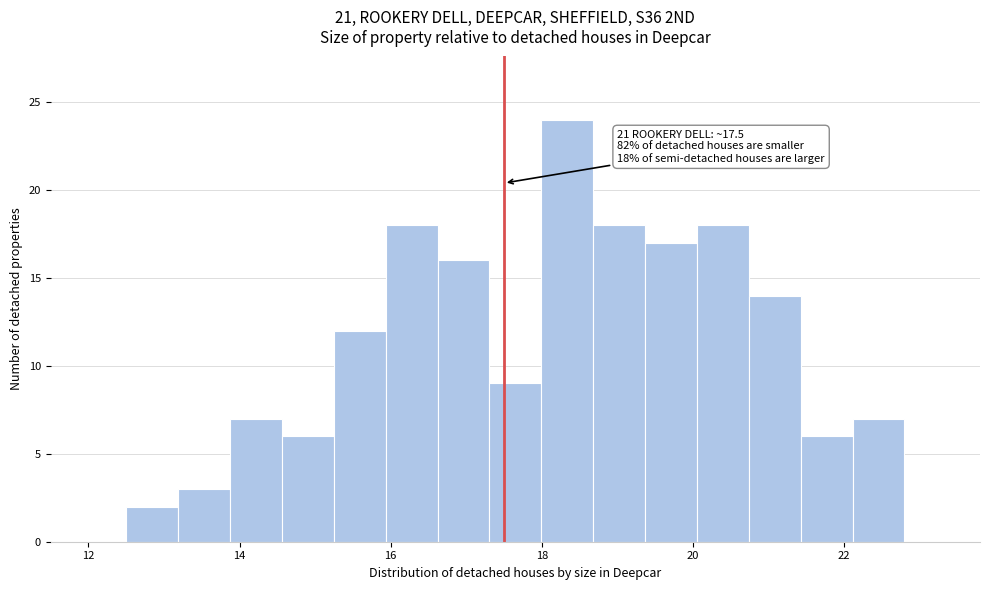

Around what value on the x-axis is the tallest bar? Give the approximate position of its centre, as read against the axis.

18.4